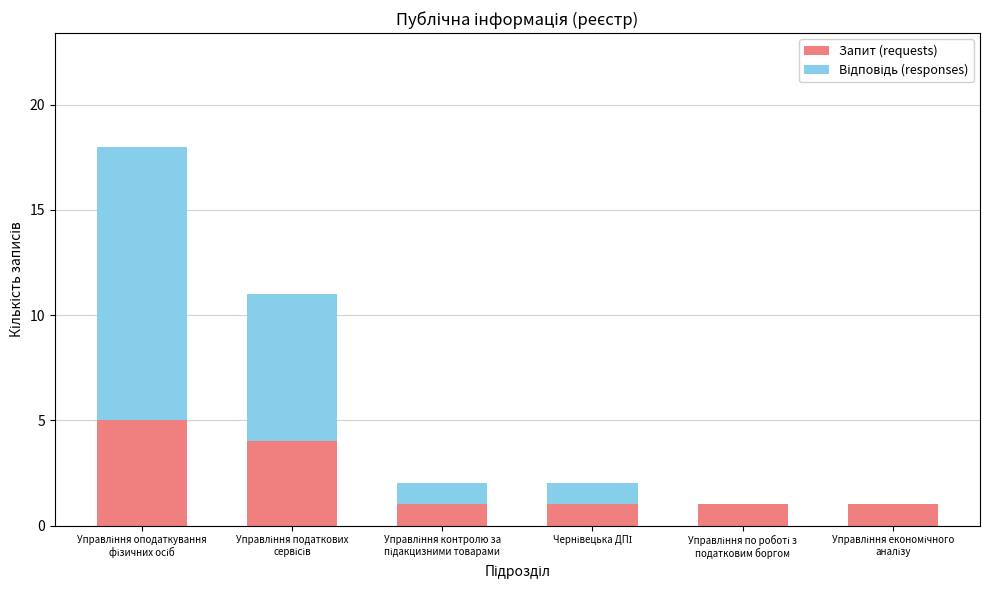

What is the maximum value for Запит (requests)?

5